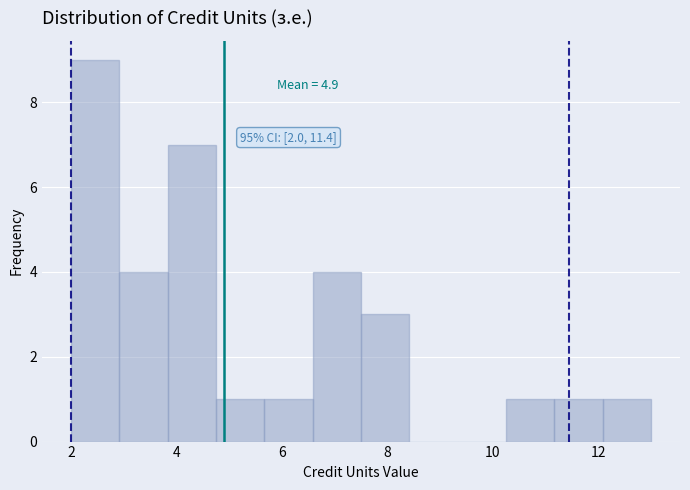

Which range on the x-axis has the tallest bar?

2.0 to 3.0